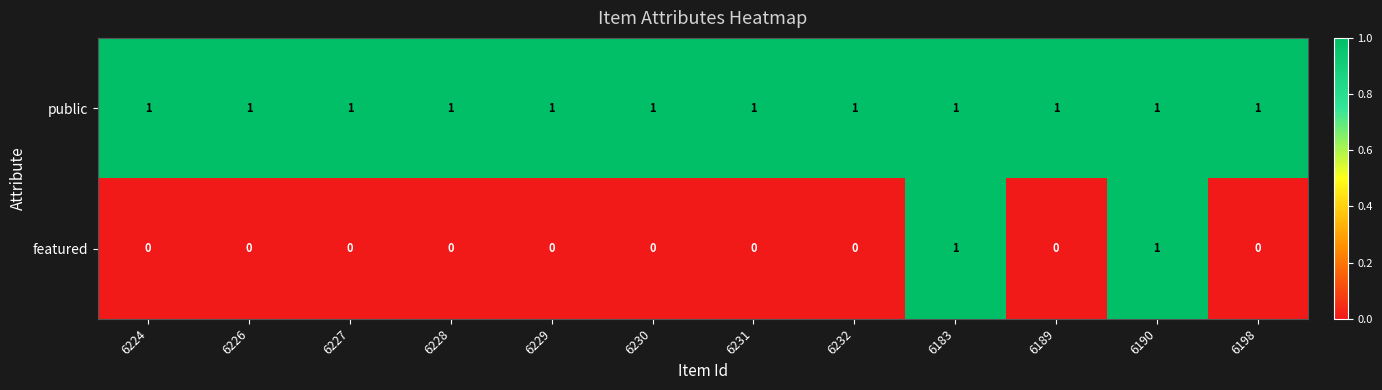

Which series changed the most between 6183 and 6189?

featured